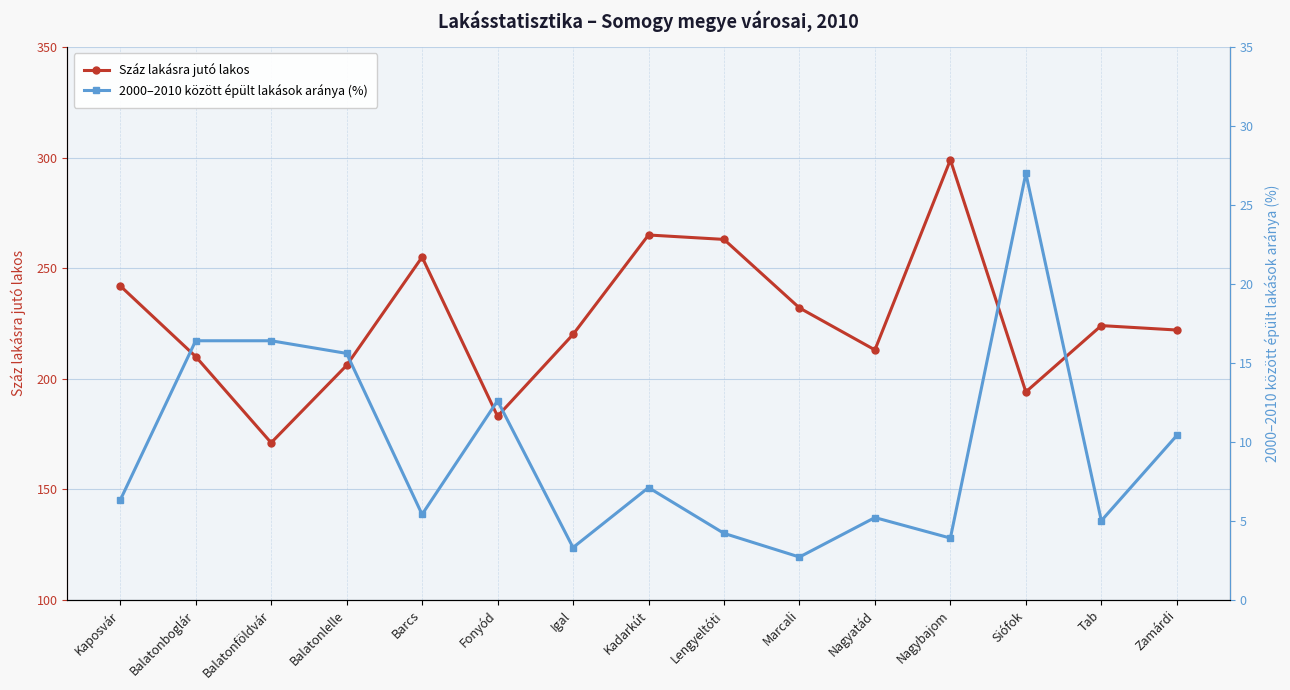

At which category is the sum across all series the highest?

Nagybajom